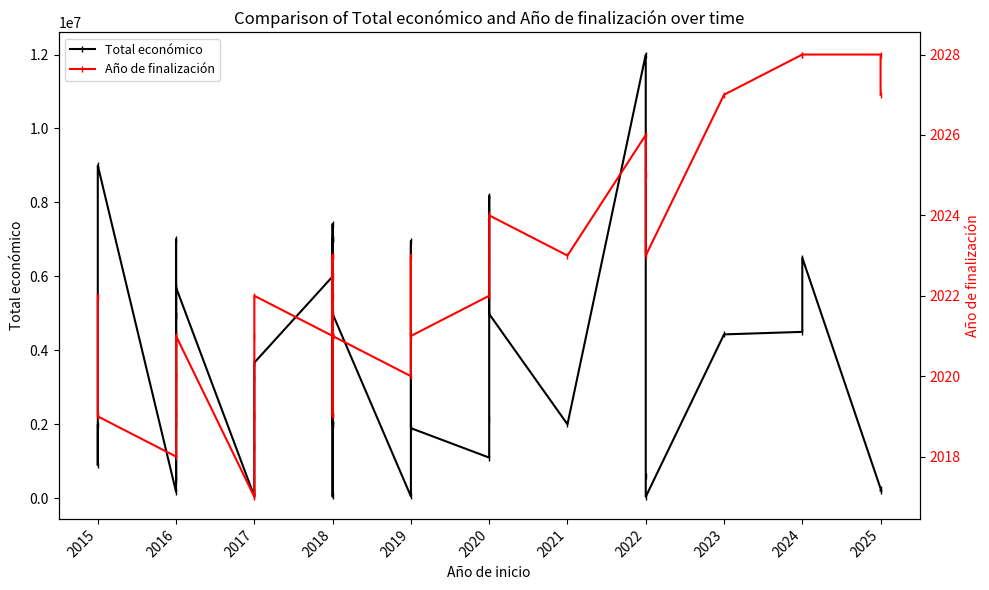

The Año de finalización series shows 2731 at 2020. True or false?

False